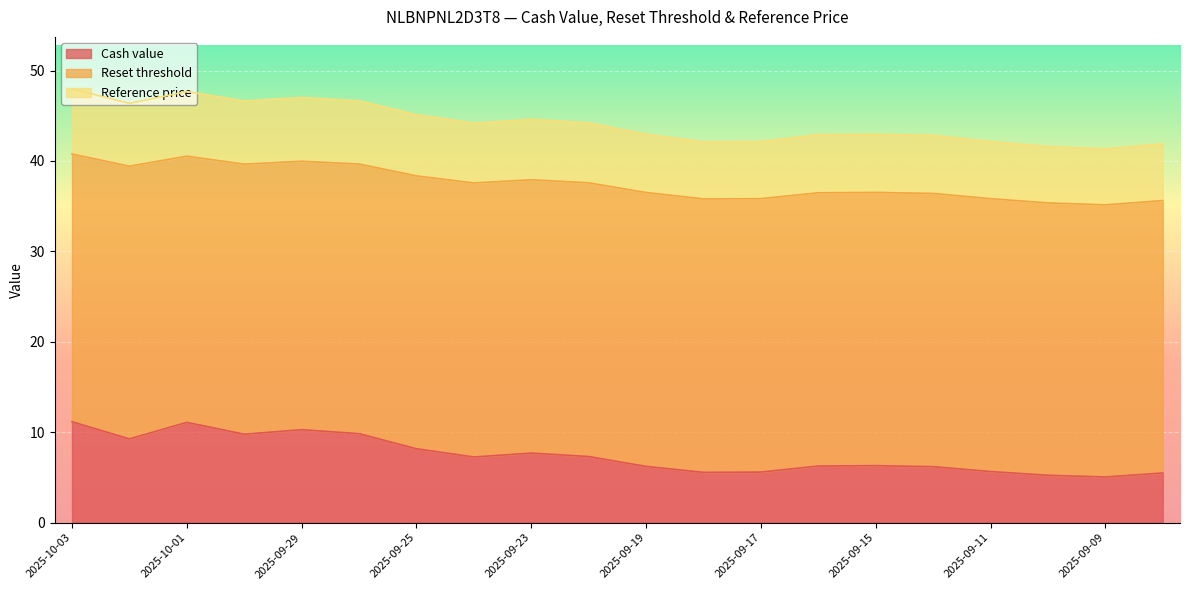

What position from the right is 2025-09-17?

8